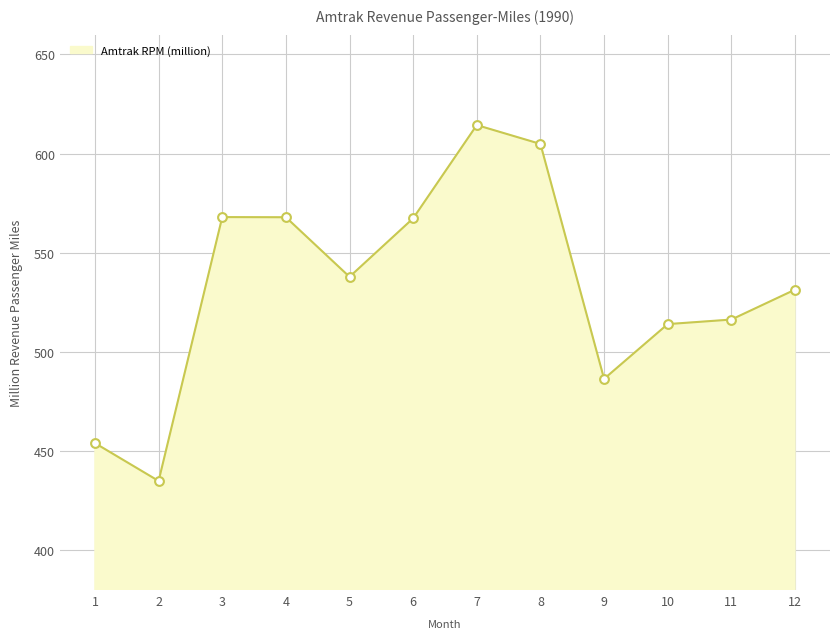

Which has a higher value, 11 or 12?

12